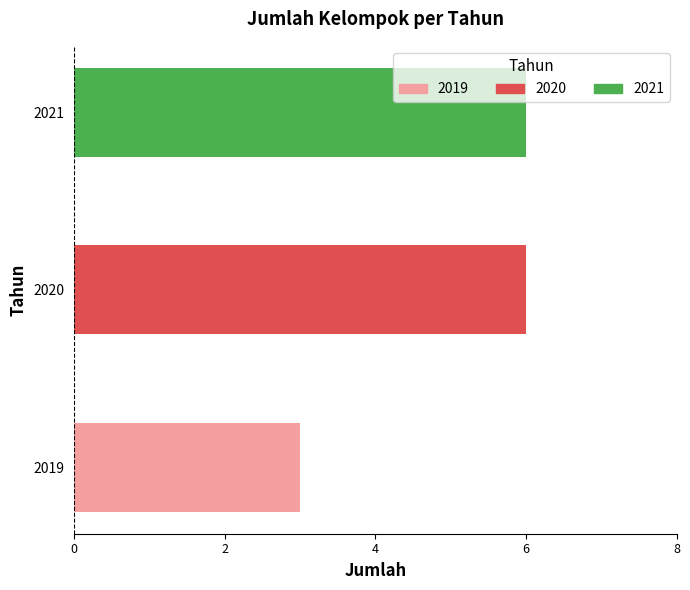

Reading bottom to top, transcribe all the data shown in this chart.

2019=3	2020=6	2021=6